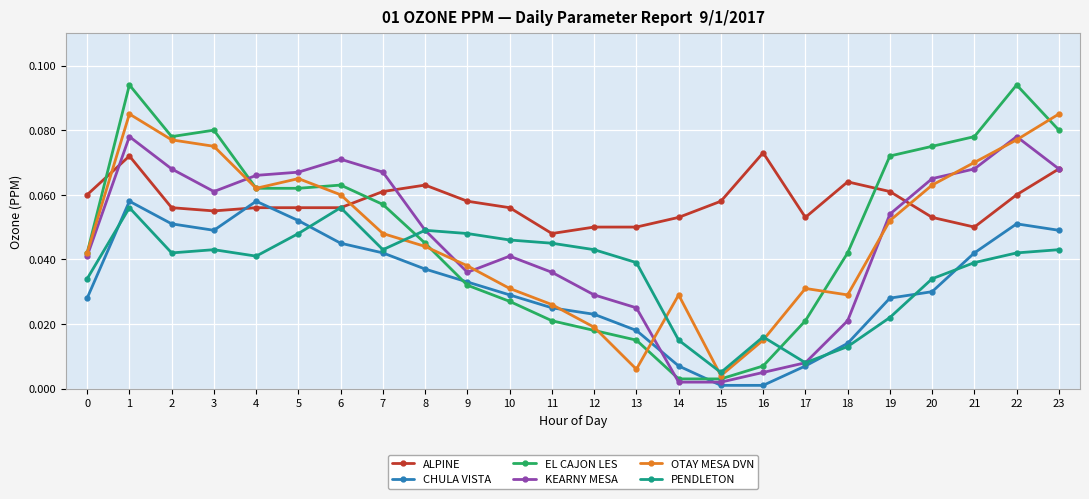

Is the value of EL CAJON LES at 18 greater than the value of ALPINE at 21?

No